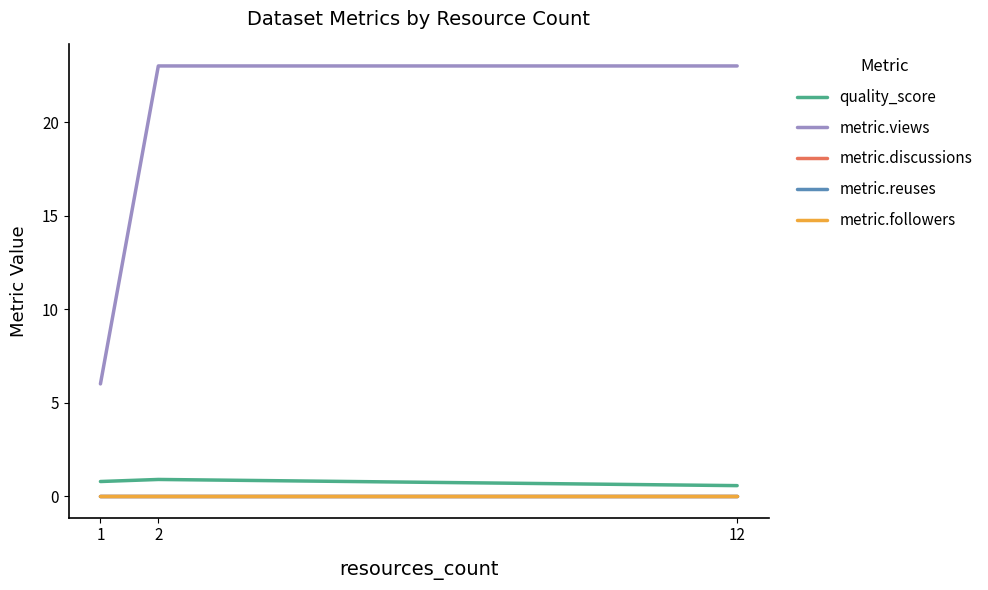

Does the chart have visible grid lines?

No